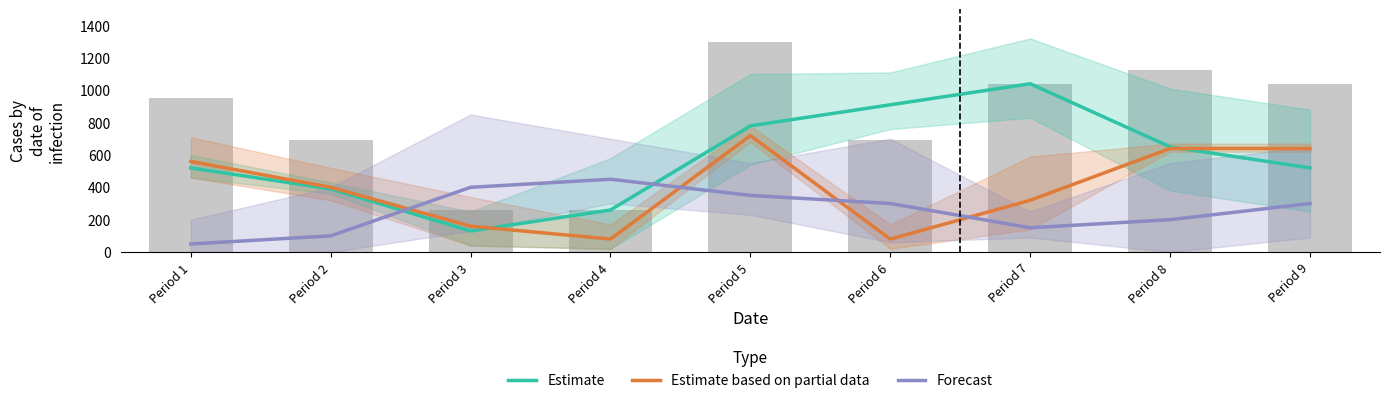

The value of Estimate at Period 1 is 520. True or false?

True